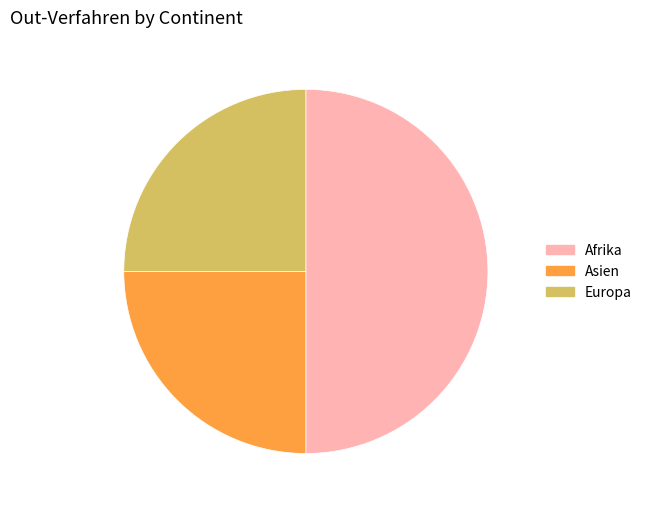

Combined, do Europa and Afrika account for over 50%?

Yes